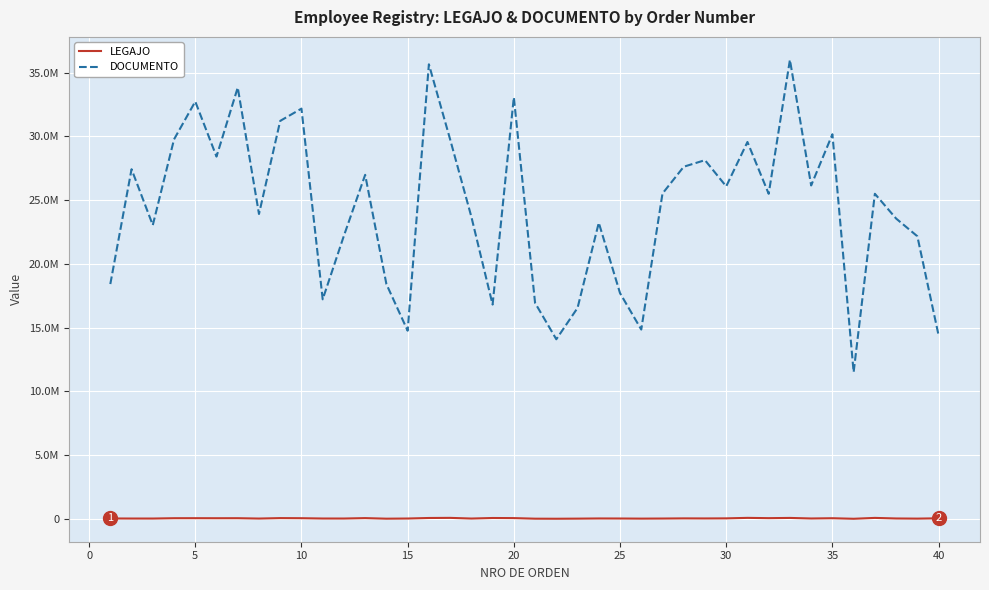

True or false: LEGAJO and DOCUMENTO intersect in this chart.

False